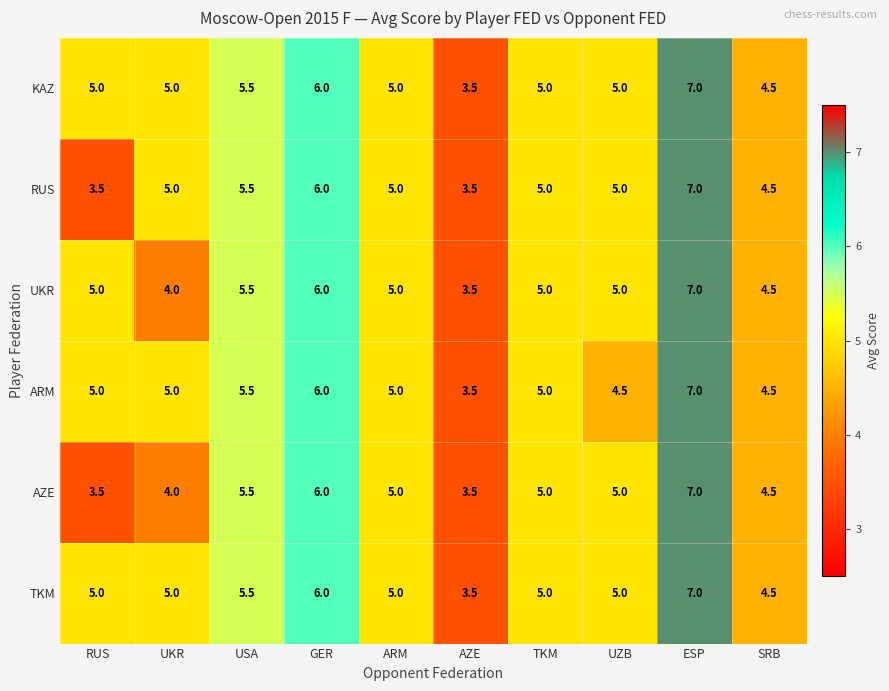

Count the UKR values in the range 4 to 5.

6